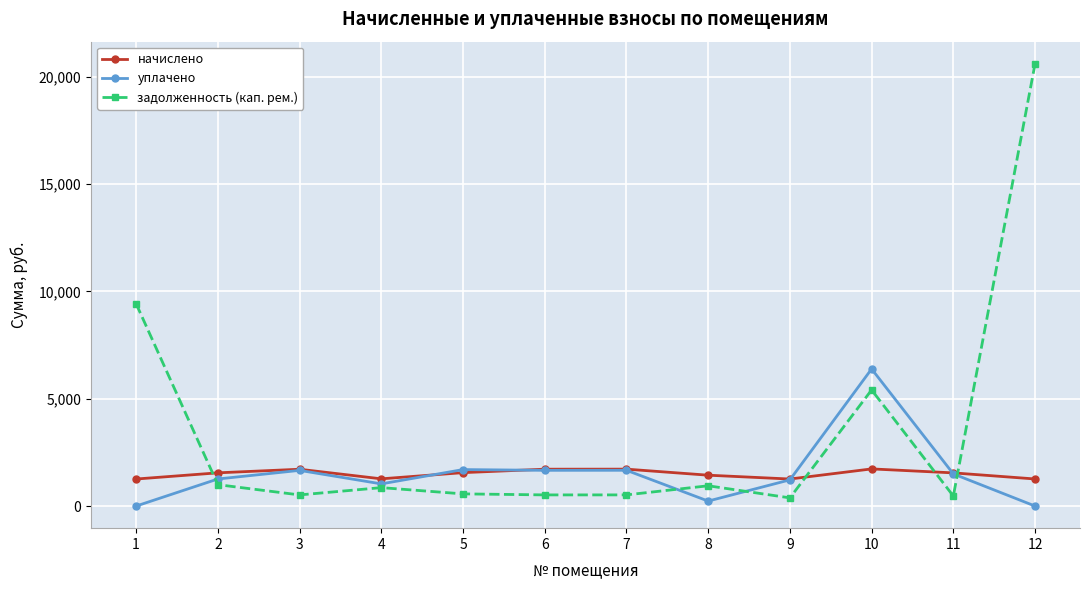

What are all the series names shown in the legend?

начислено, уплачено, задолженность (кап. рем.)